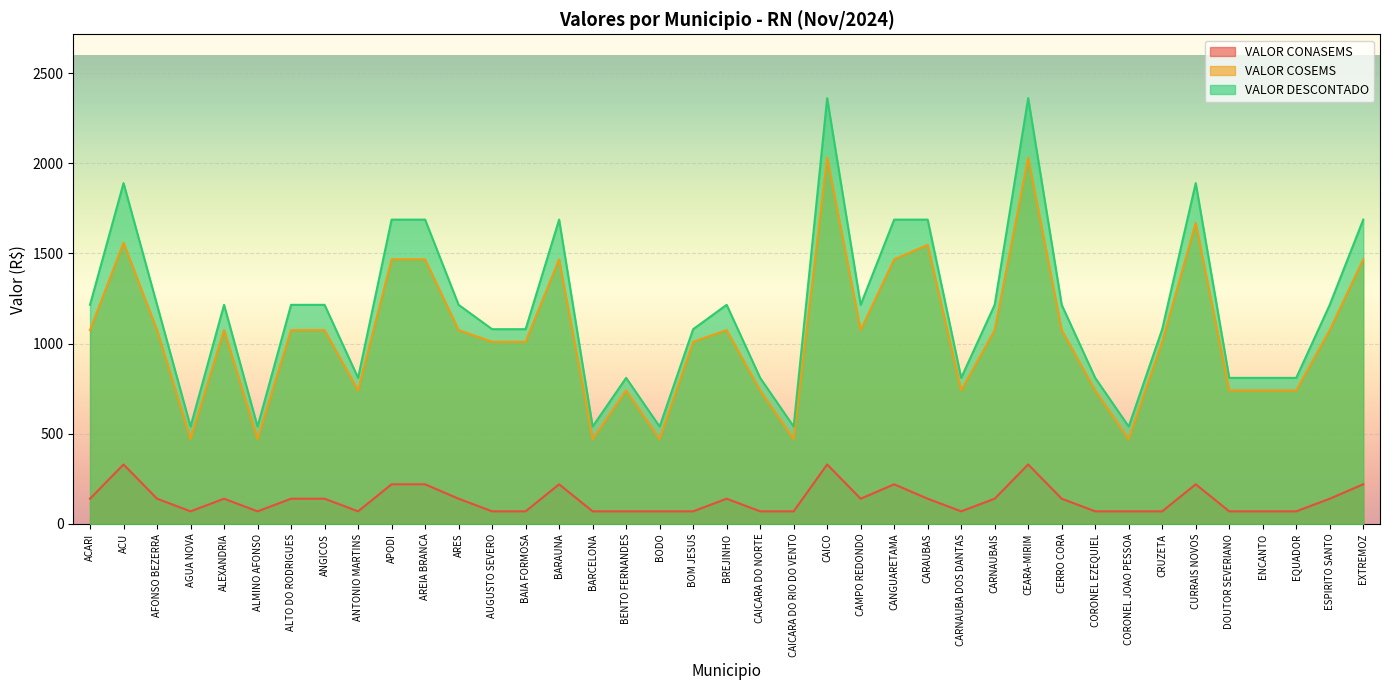

What is the label of the 4th point from the right?

ENCANTO